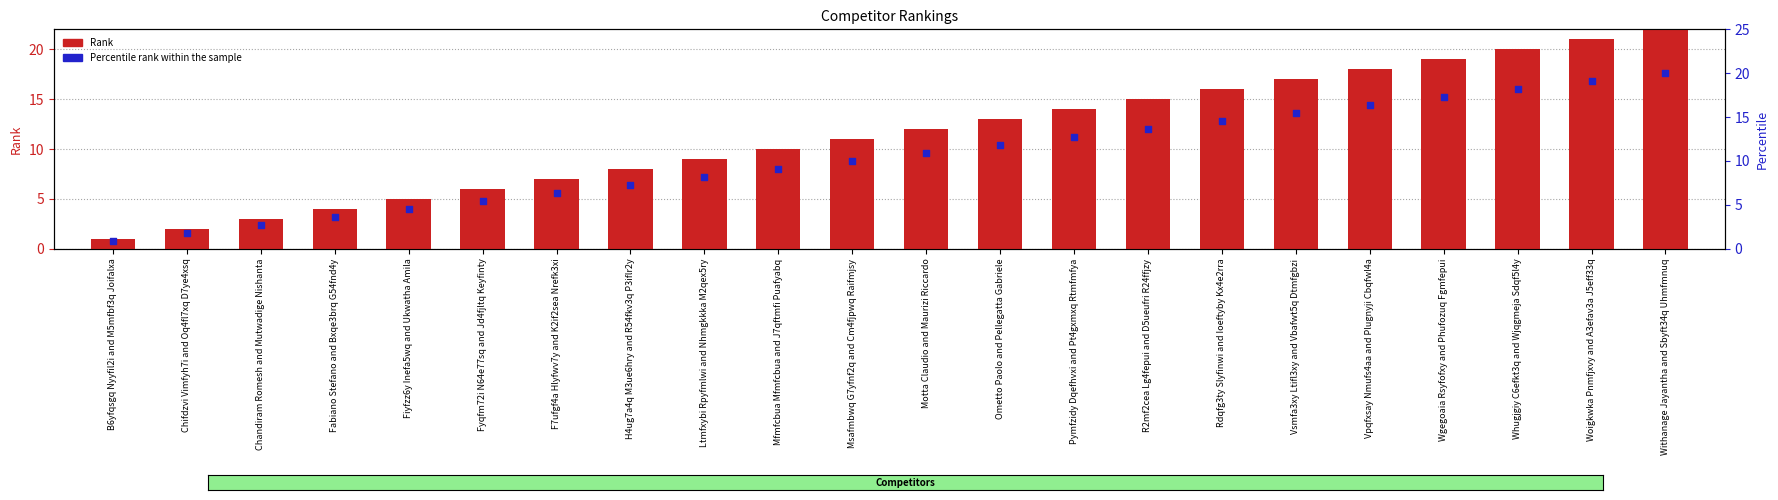

Which series contains the lowest Y value?

Percentile rank within the sample